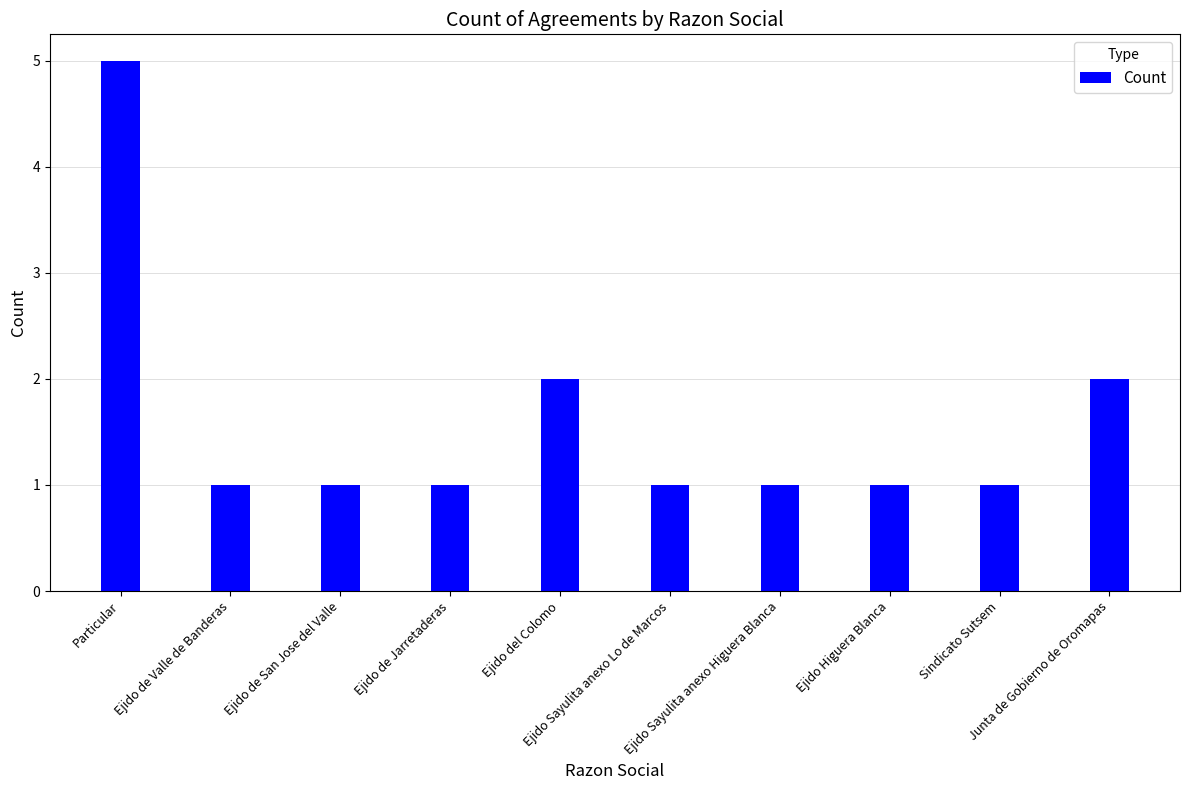

What is the label of the 9th bar from the right?

Ejido de Valle de Banderas